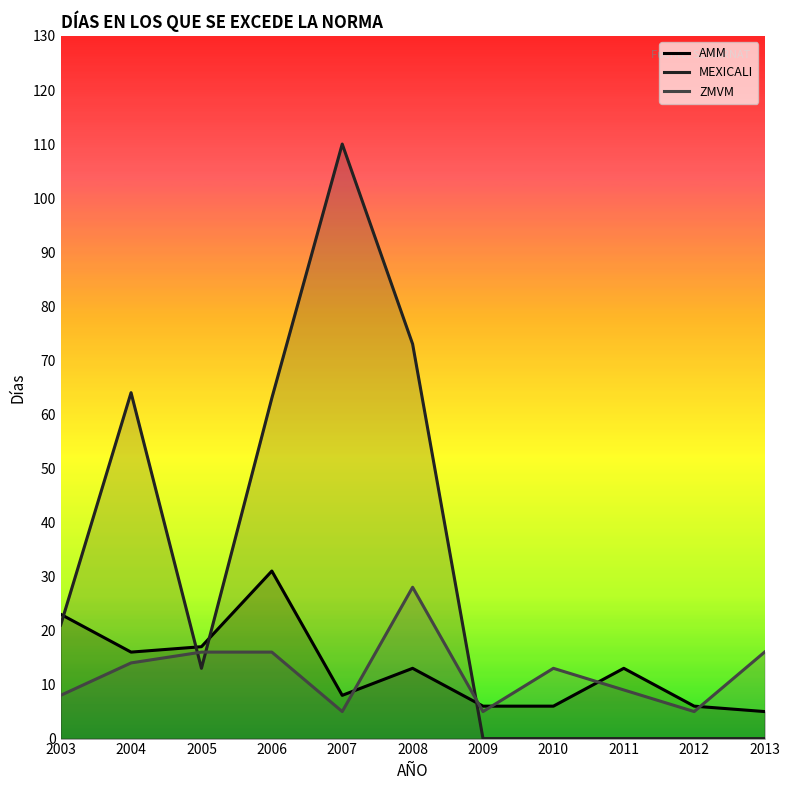

Where is the first local maximum for MEXICALI?

2004